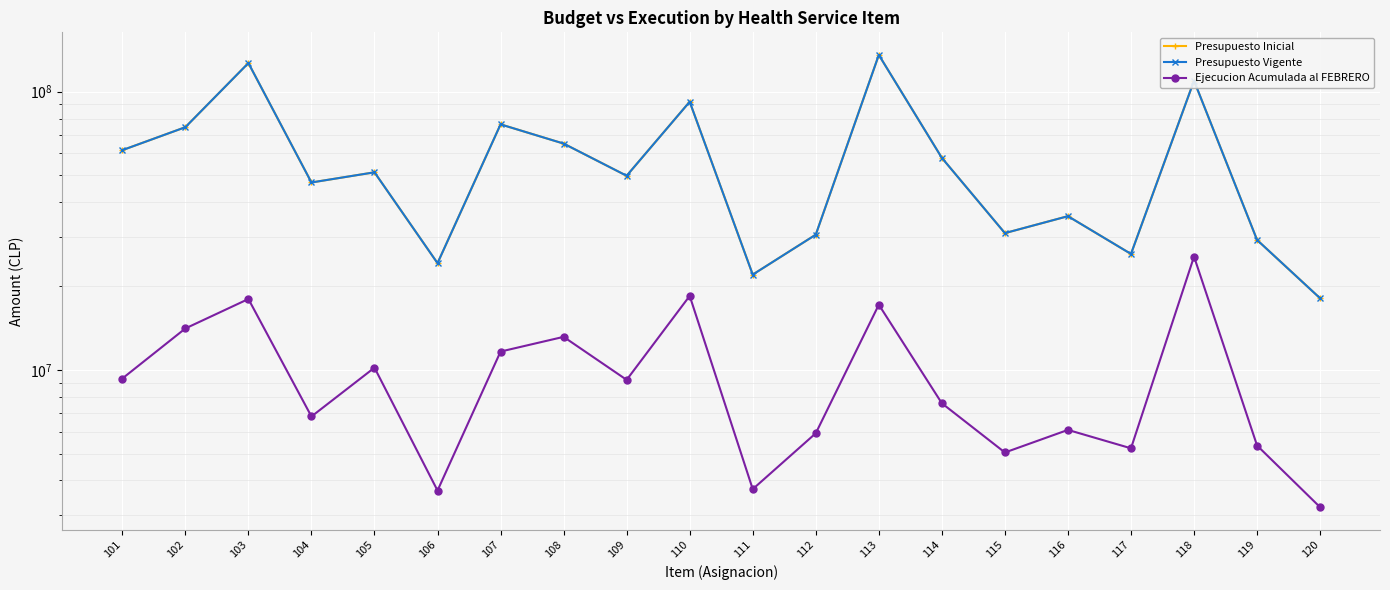

Reading right to left, extract all data points from this chart.

Presupuesto Inicial: 120=18082204	119=29306601	118=109529614	117=26102543	116=35682648	115=31014649	114=57821202	113=135591825	112=30620614	111=22001277	110=92034983	109=49864633	108=65090786	107=76315838	106=24183469	105=51312189	104=47169580	103=126797370	102=74551973	101=61633067
Presupuesto Vigente: 120=18082204	119=29306601	118=109529614	117=26102543	116=35682648	115=31014649	114=57821202	113=135591825	112=30620614	111=22001277	110=92034983	109=49864633	108=65090786	107=76315838	106=24183469	105=51312189	104=47169580	103=126797370	102=74551973	101=61633067
Ejecucion Acumulada al FEBRERO: 120=3206120	119=5343037	118=25534372	117=5221050	116=6080604	115=5043291	114=7580332	113=17146321	112=5914366	111=3723177	110=18441637	109=9202770	108=13138489	107=11631947	106=3680326	105=10179888	104=6794992	103=17974753	102=14083877	101=9304323